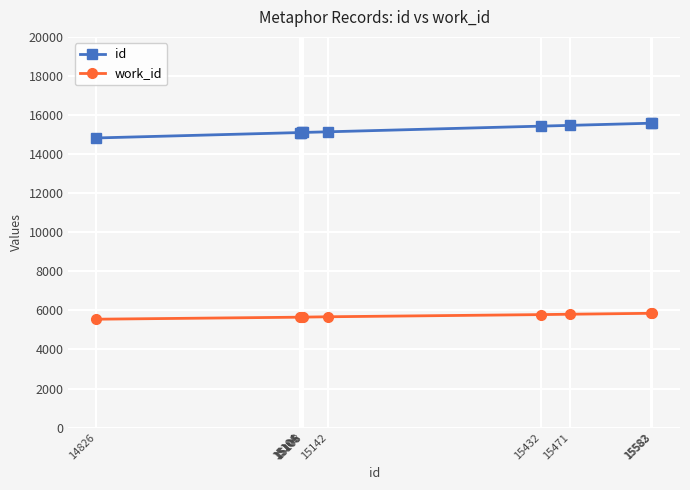

How many lines are shown in the chart?

2